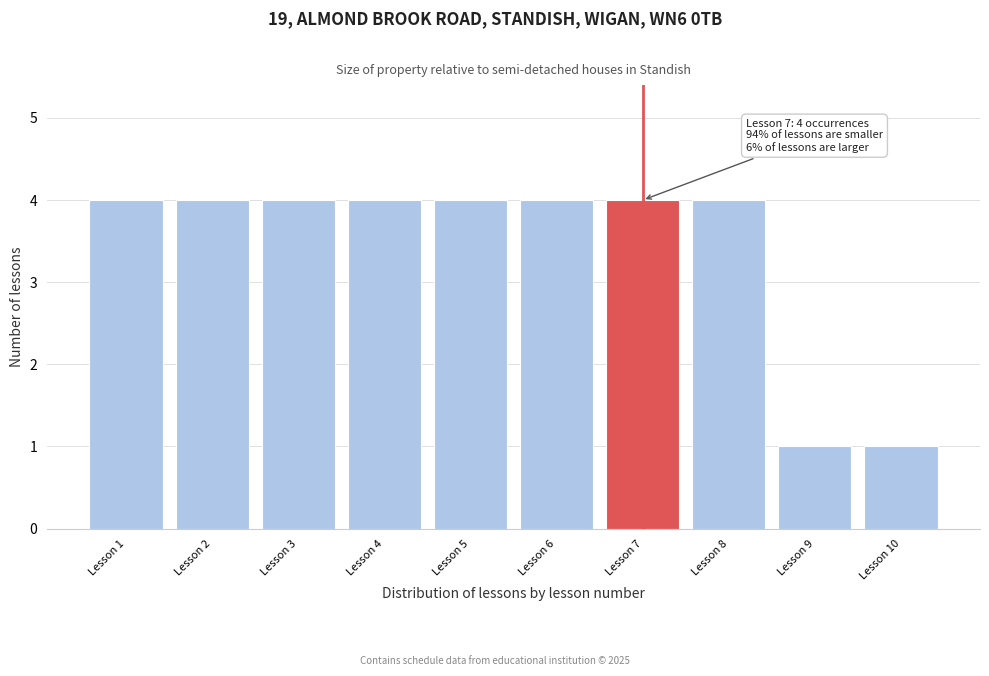

Reading left to right, extract all data points from this chart.

Lesson 1=4	Lesson 2=4	Lesson 3=4	Lesson 4=4	Lesson 5=4	Lesson 6=4	Lesson 7=4	Lesson 8=4	Lesson 9=1	Lesson 10=1